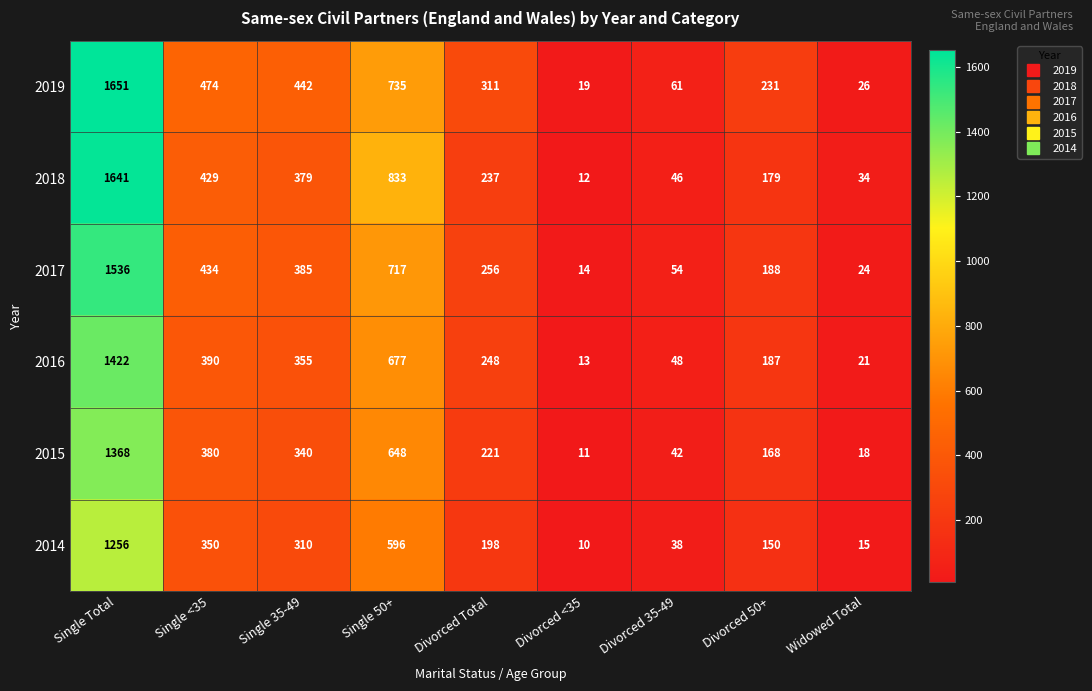

The value of 2015 at Single <35 is 380. True or false?

True